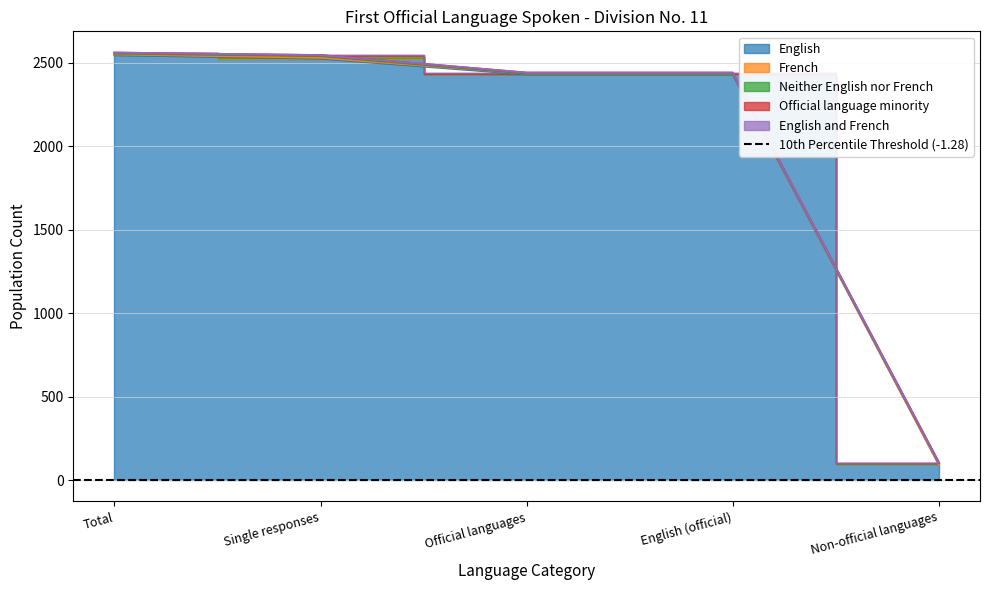

At which label does Official language minority first exceed 2440?

Total